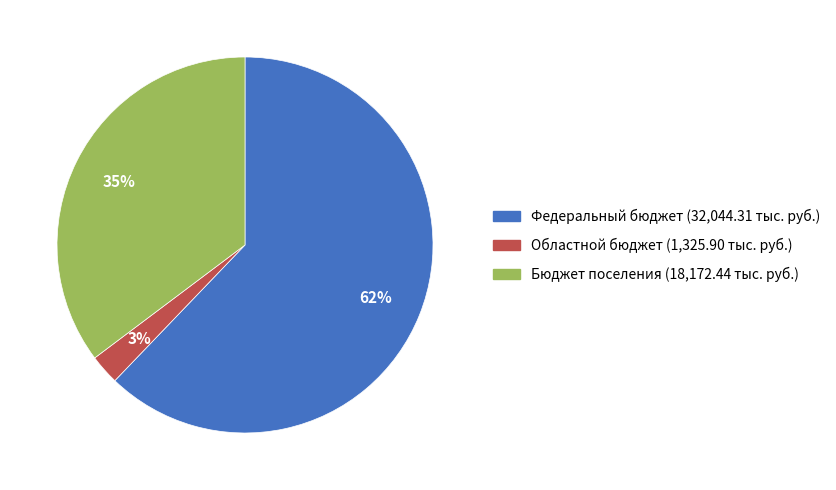

Which category has the smallest portion of the pie?

Областной бюджет